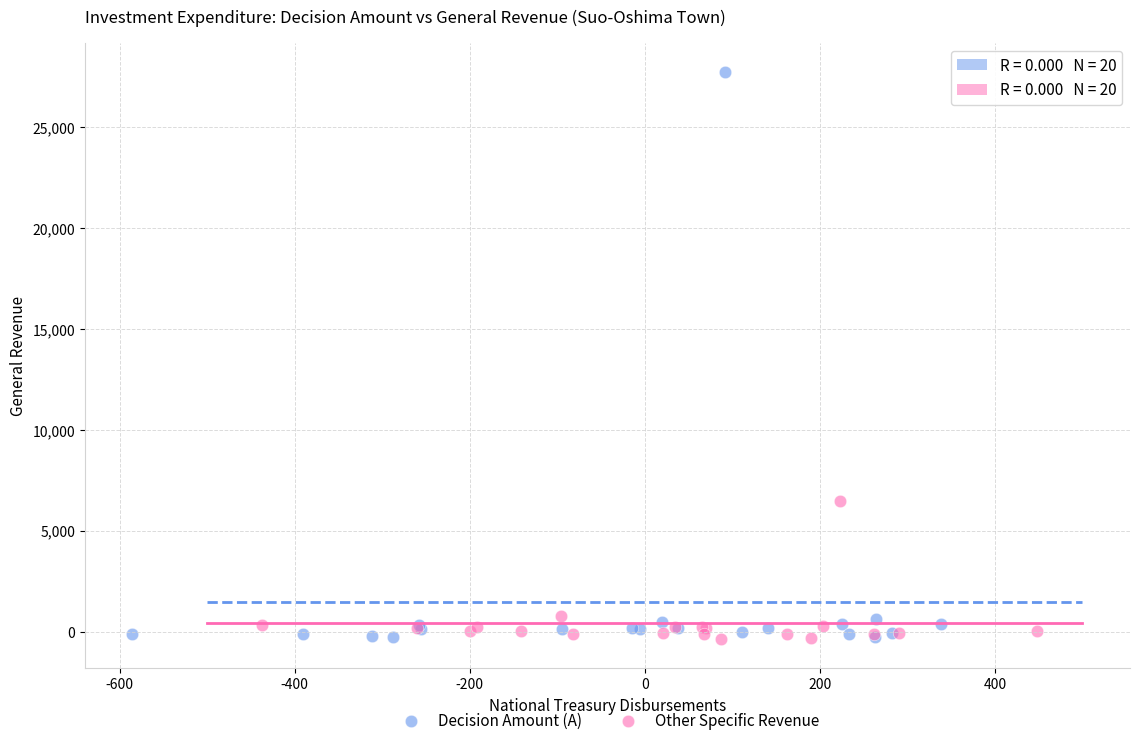

Which series has the widest spread of Y values?

Decision Amount (A)